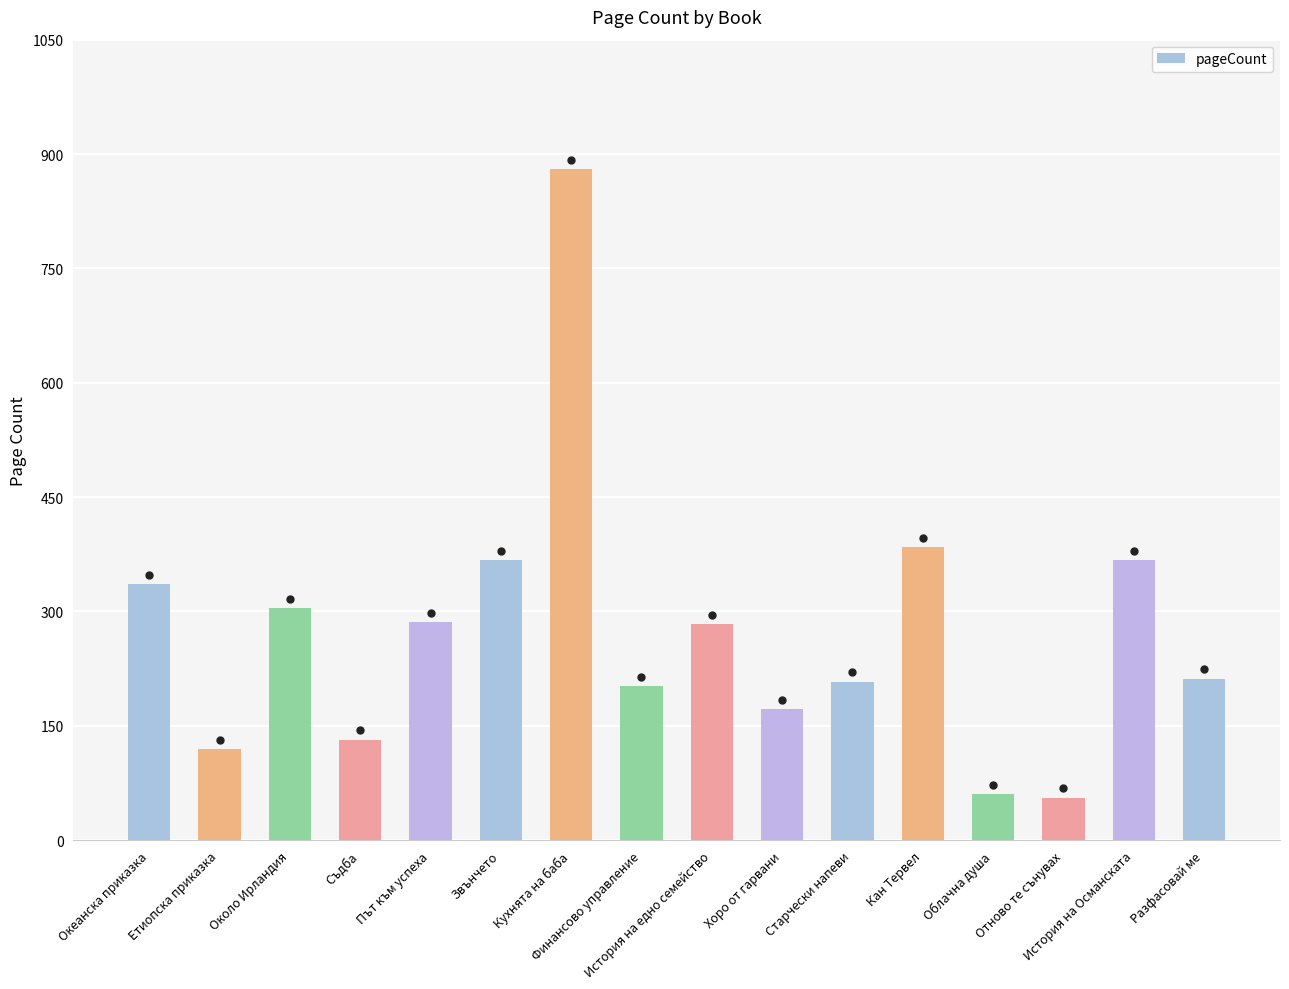

Is it true that the value at Около Ирландия is 304?

True